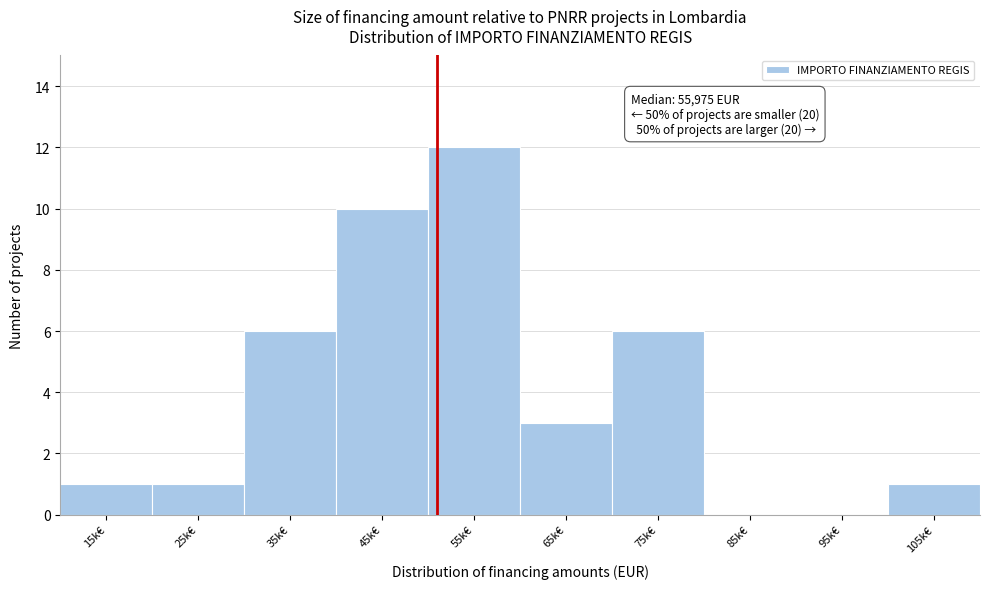

Reading left to right, extract all data points from this chart.

15k€=1	25k€=1	35k€=6	45k€=10	55k€=12	65k€=3	75k€=6	85k€=0	95k€=0	105k€=1